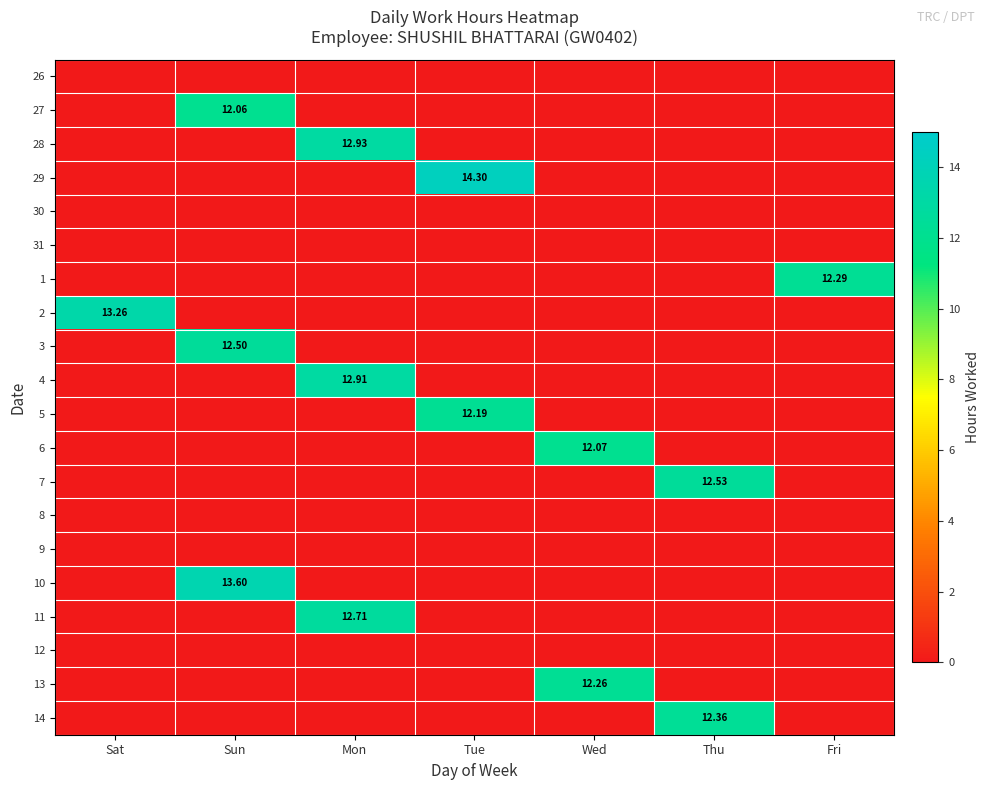

What is the difference between the maximum and minimum values in the 14 series?

12.4